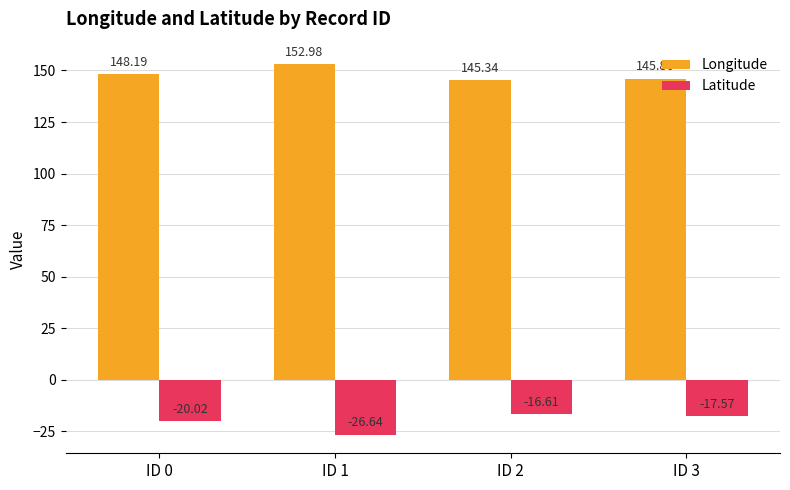

What is the spread (max minus min) of values at ID 1?

179.6